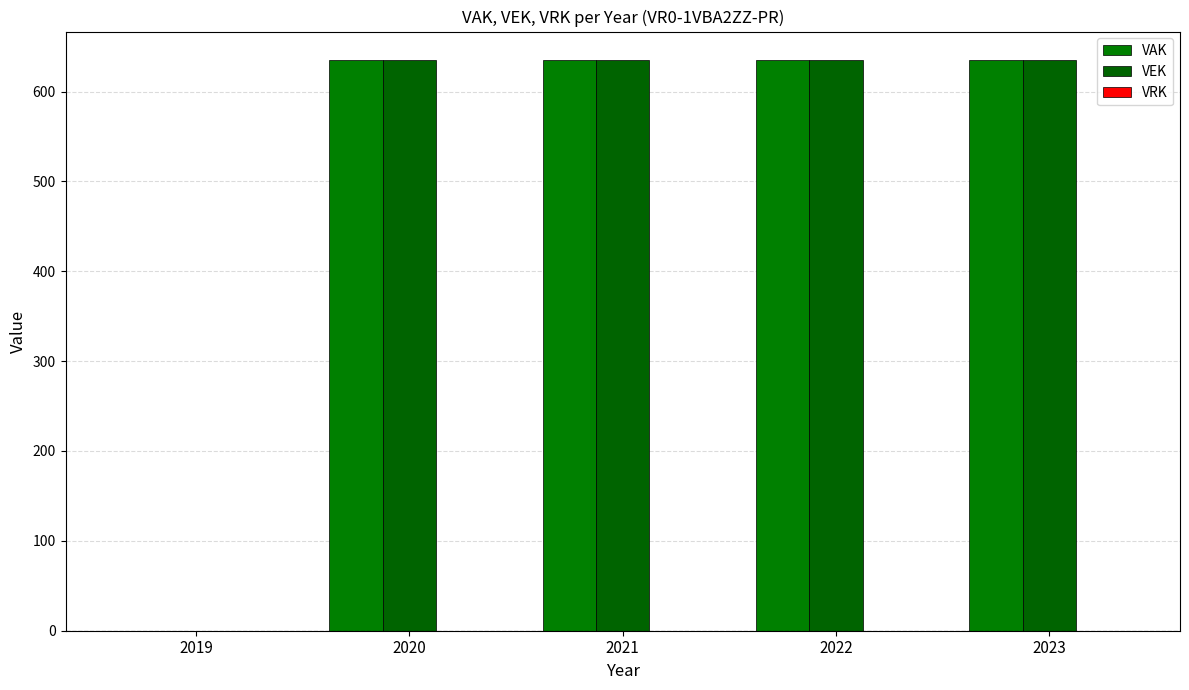

What is the sum of all VAK values?

2540